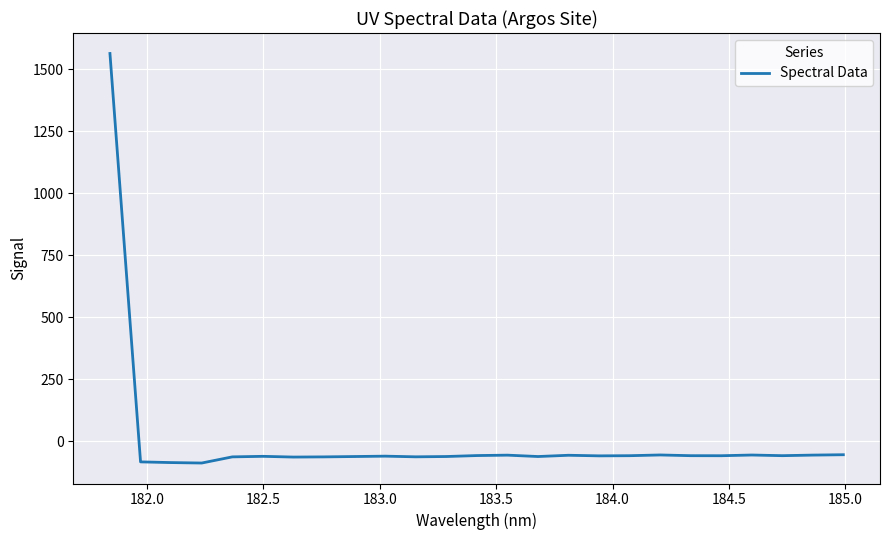

True or false: the data has more than 0 interior local peaks.

True